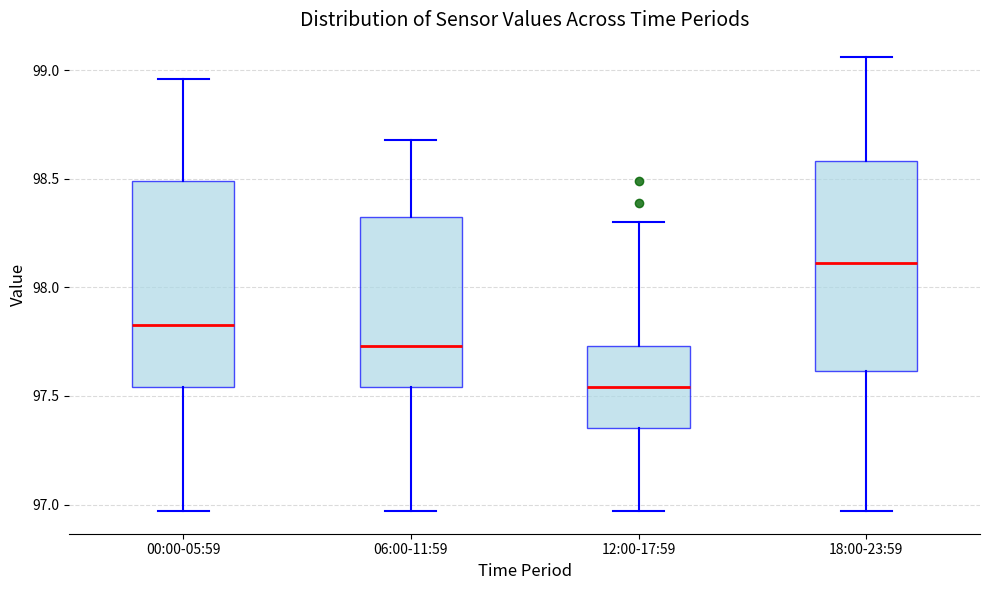

Where does the lower whisker of the box for 12:00-17:59 end on the y-axis? The values are not printed on the chart, so give them approximately, as read against the axis.

96.95